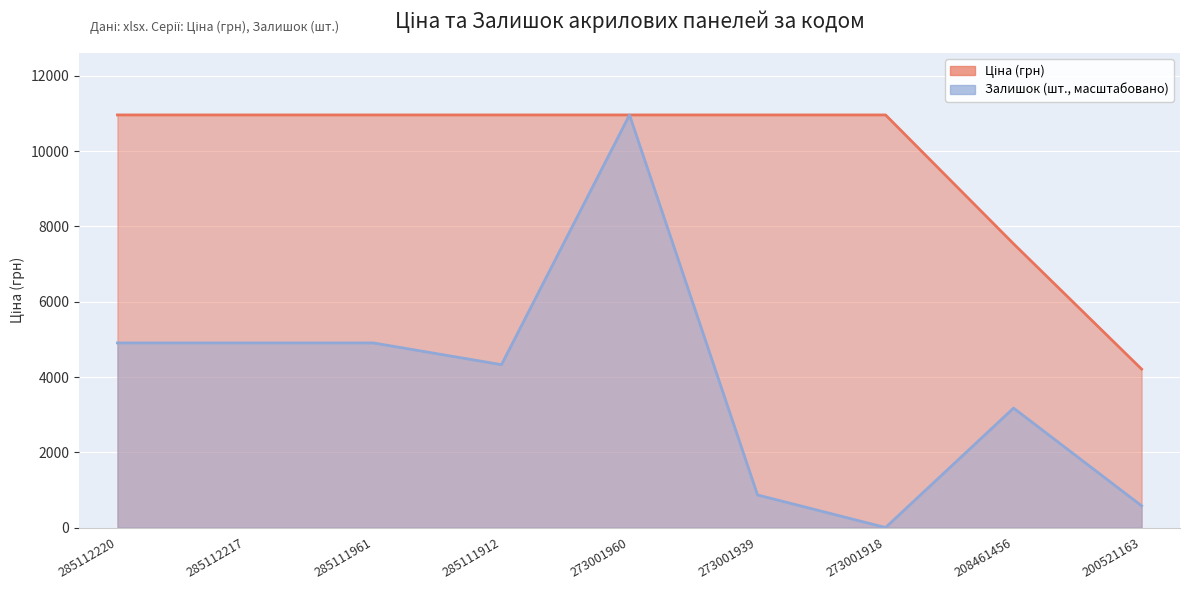

What is the spread (max minus min) of values at 285111912?

6636.3